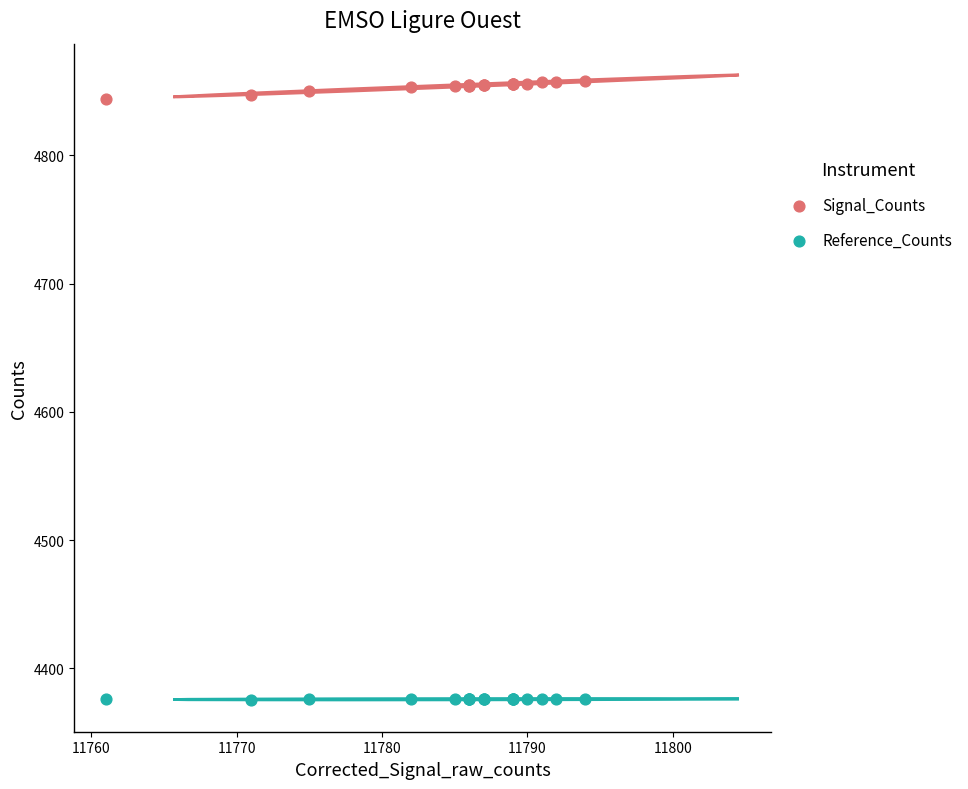

Which series reaches the minimum Y coordinate?

Reference_Counts